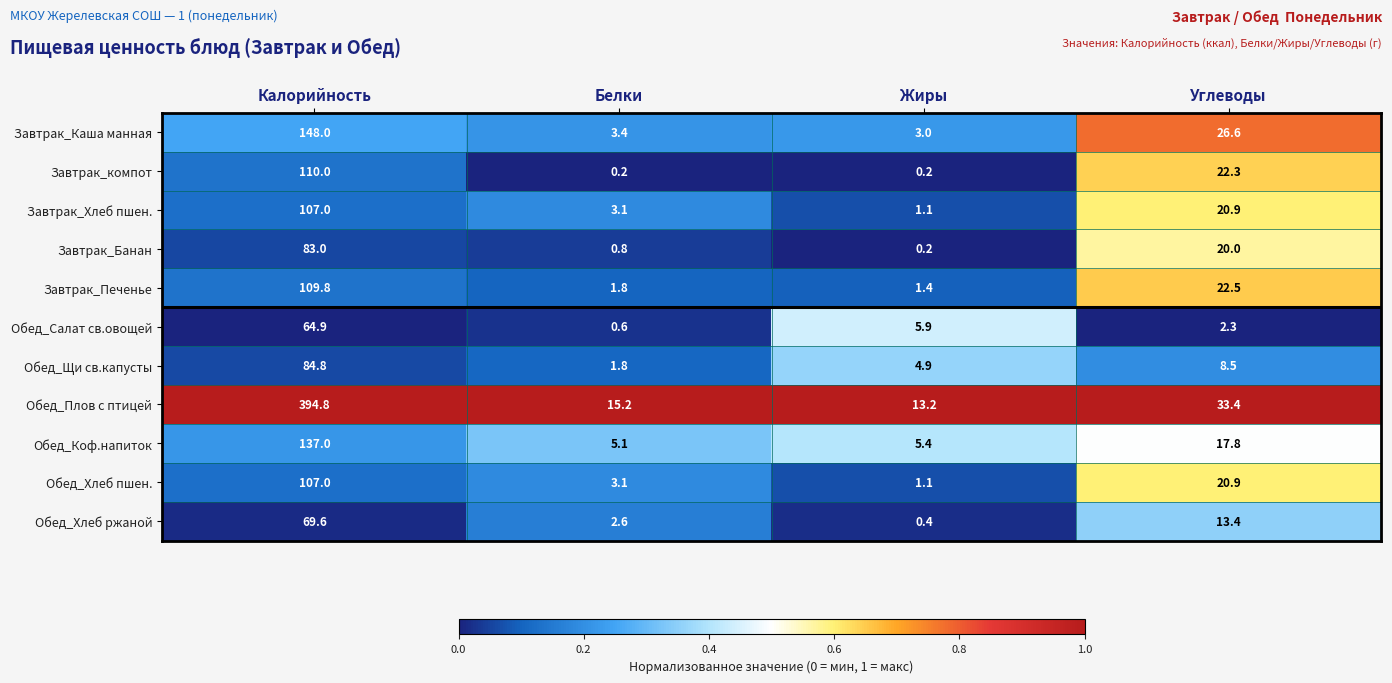

What is the minimum value for Обед_Хлеб ржаной?

0.4